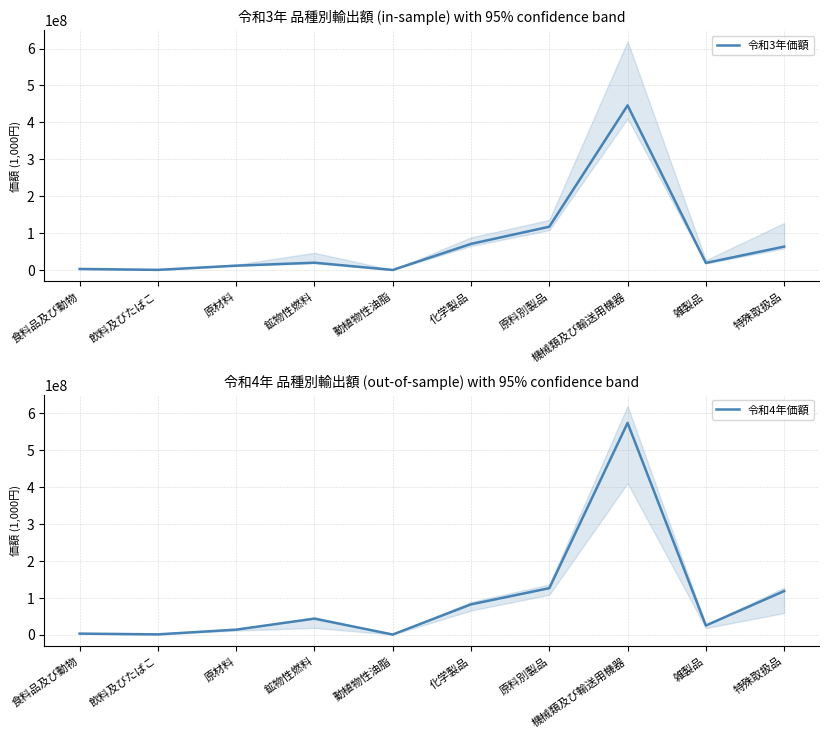

Does the chart have visible grid lines?

Yes